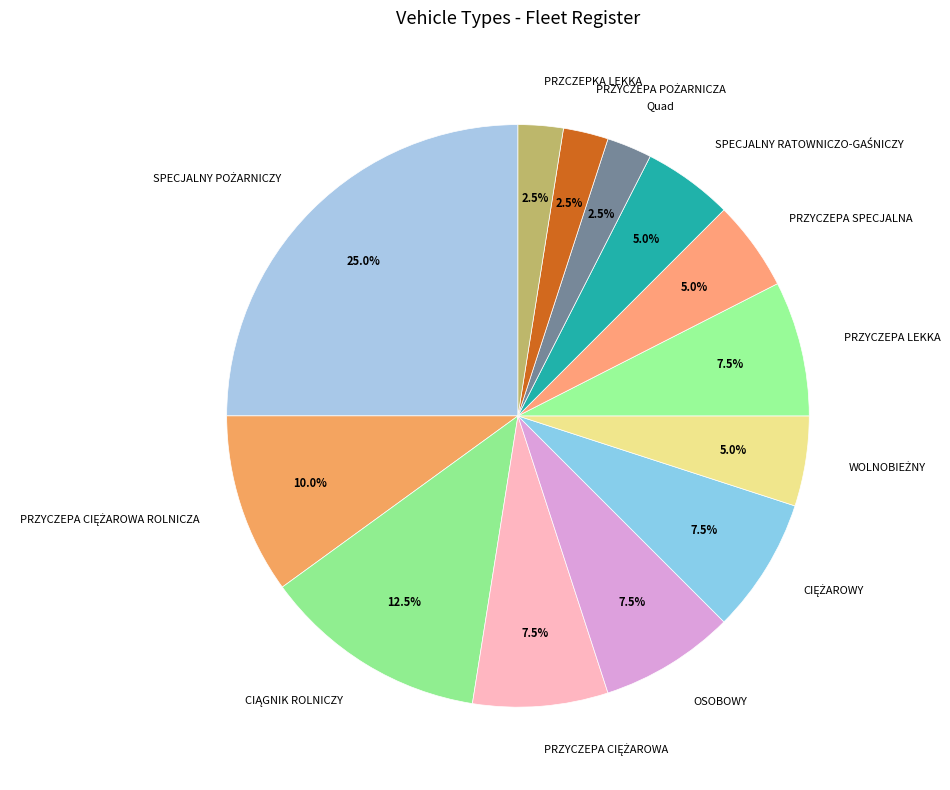

Combined, do PRZYCZEPA LEKKA and PRZYCZEPA SPECJALNA account for over 50%?

No